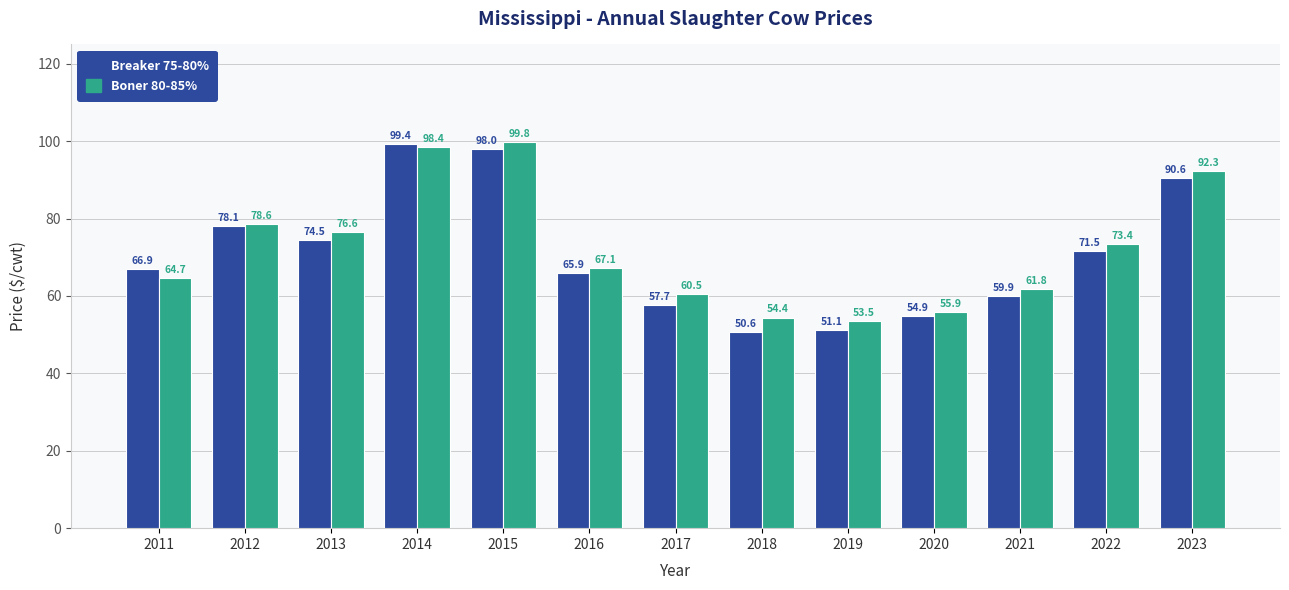

At which category is the sum across all series the highest?

2015